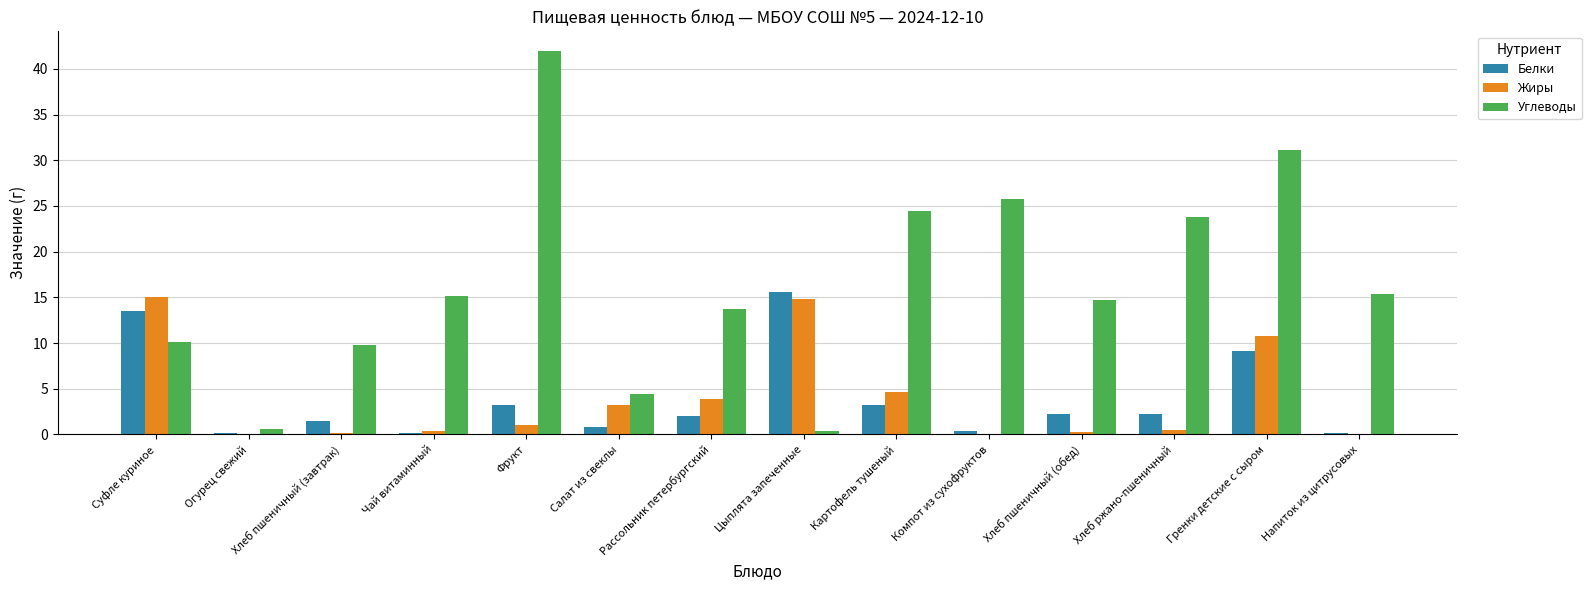

Which series changed the most between Чай витаминный and Гренки детские с сыром?

Углеводы